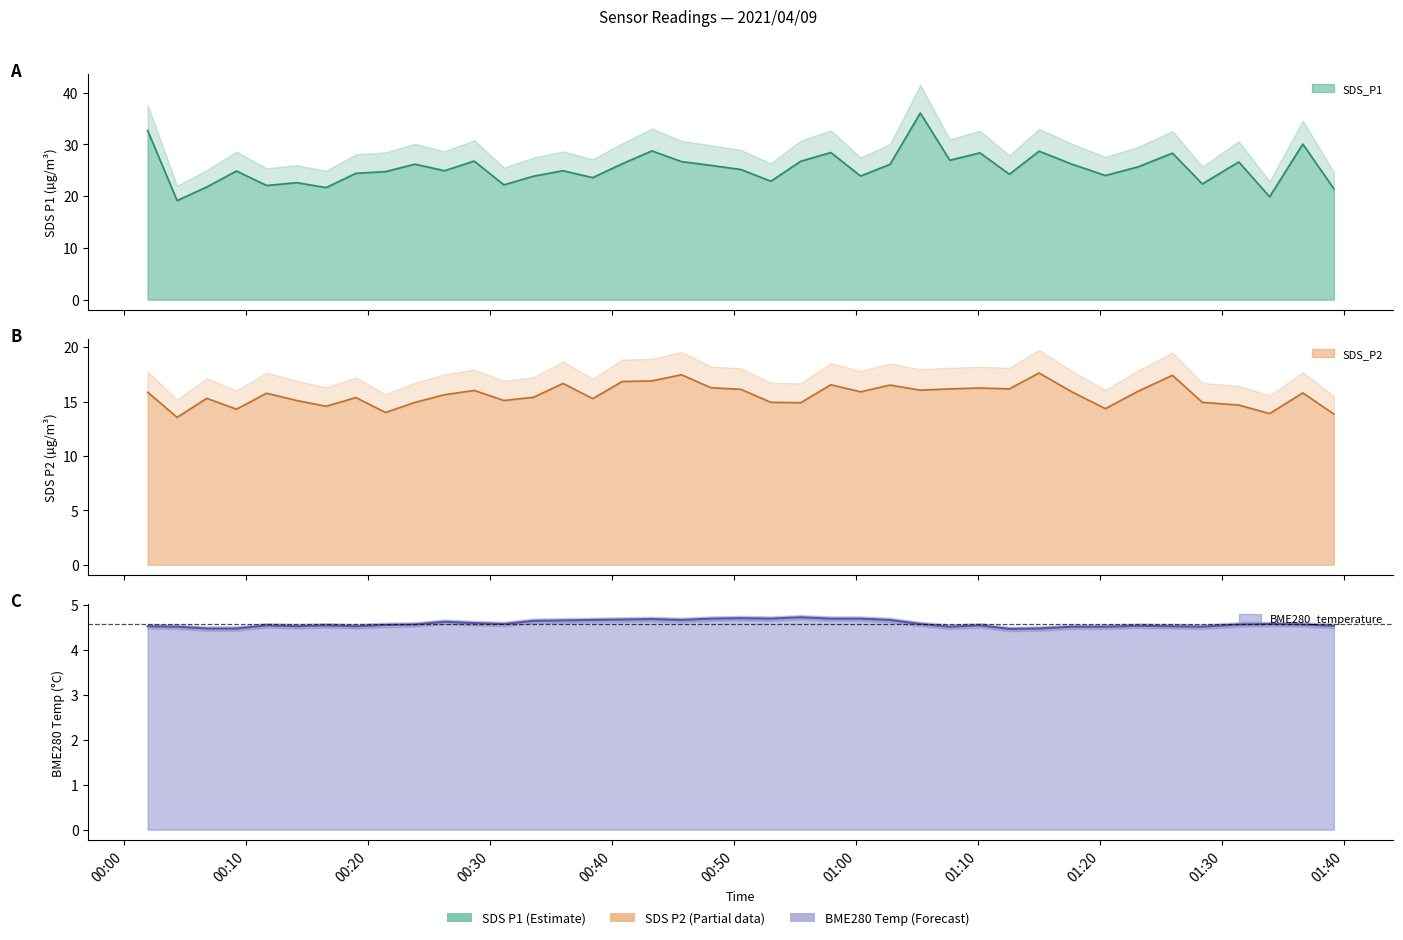

What position from the left is 2021/04/09 00:09:12?

4